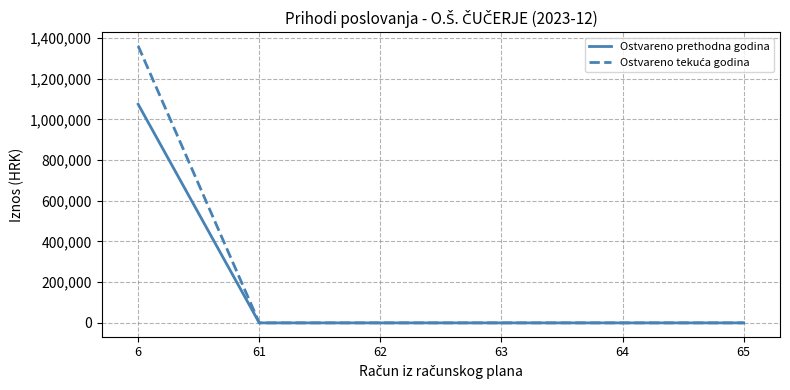

What is the greatest value displayed?

1360822.1